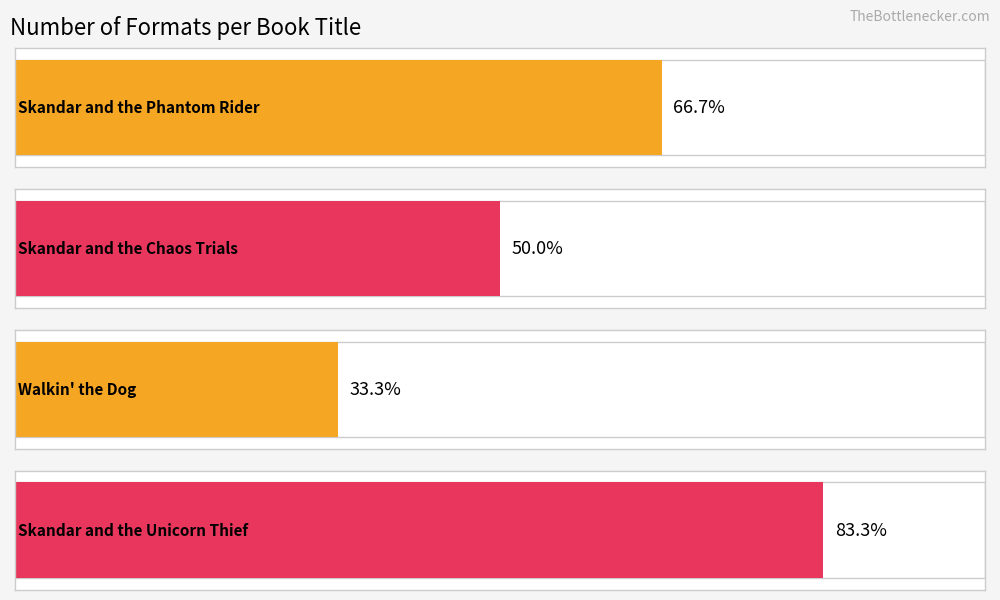

What is the sum of all values?

14